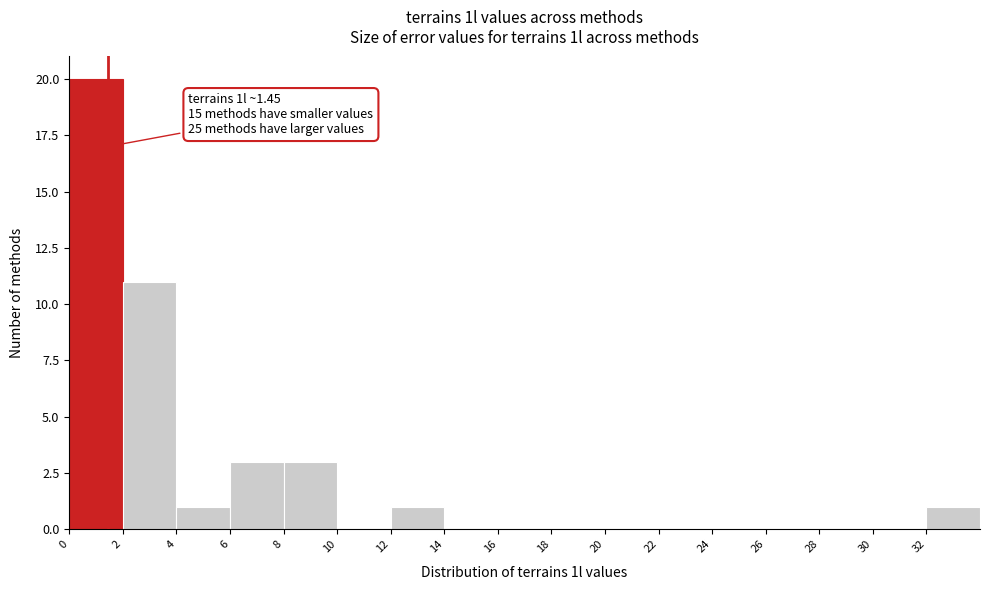

Over which range of the x-axis is the bar tallest?

0 to 2